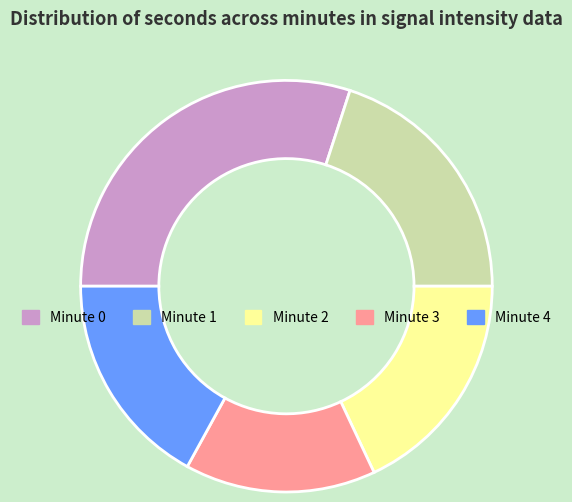

Is it true that Minute 1 is 34% of the pie?

False